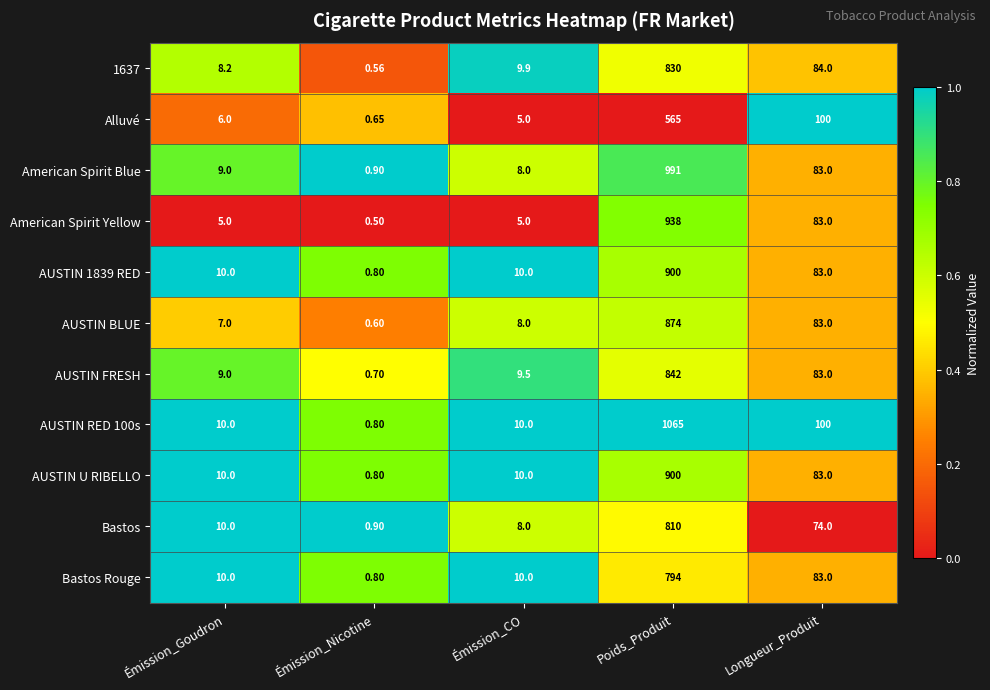

At which category is the sum across all series the highest?

Poids_Produit